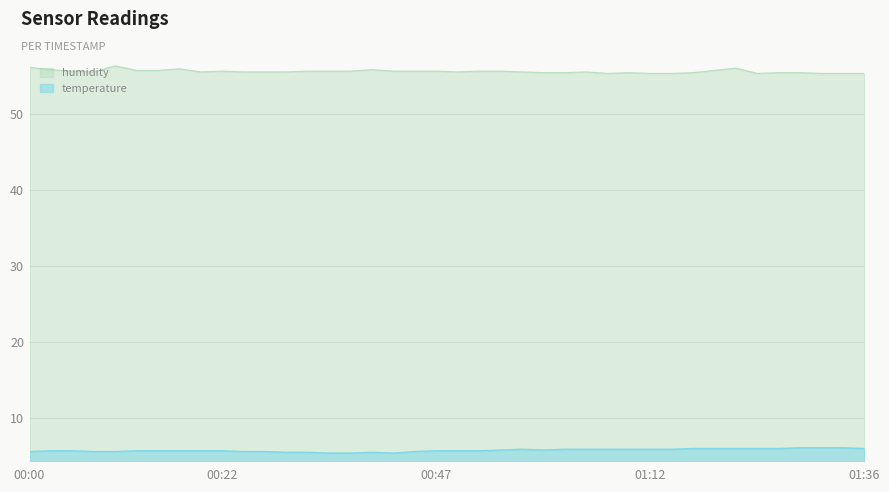

Where is the first local maximum for humidity?

00:10